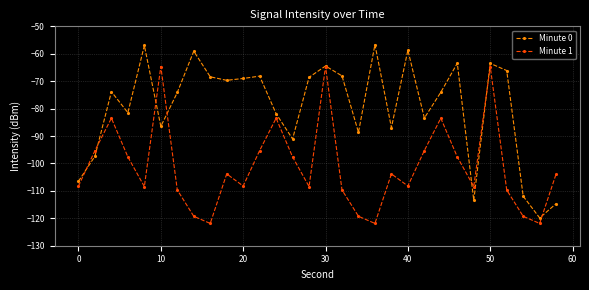

True or false: Minute 0 has more than 1 points higher than both neighbors.

True